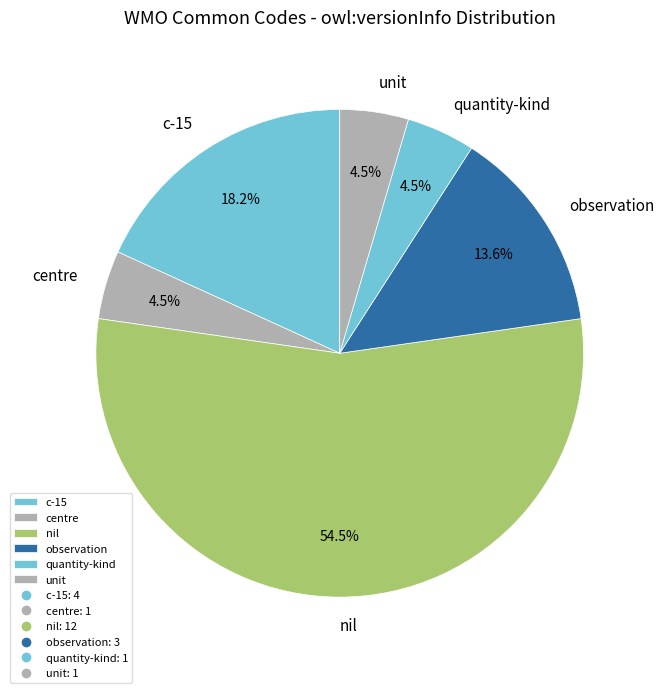

What is the majority slice?

nil